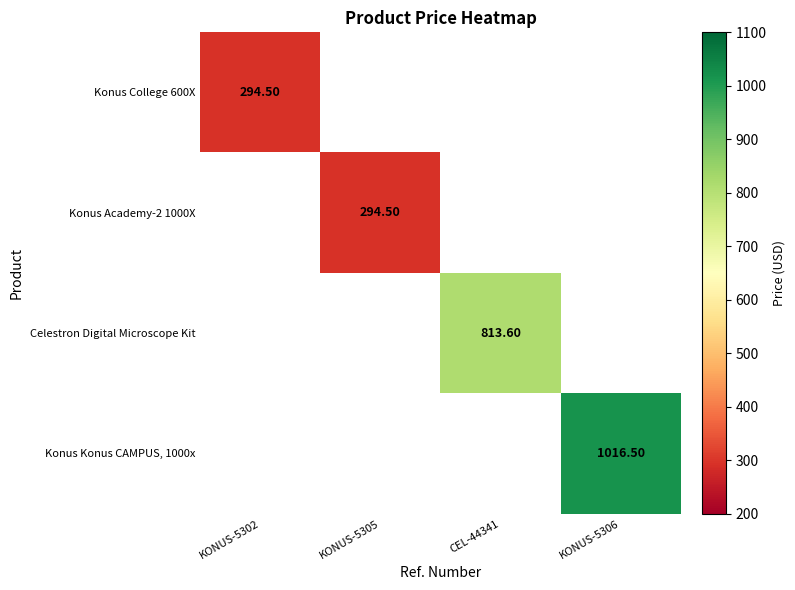

How many data points does each series have?

4